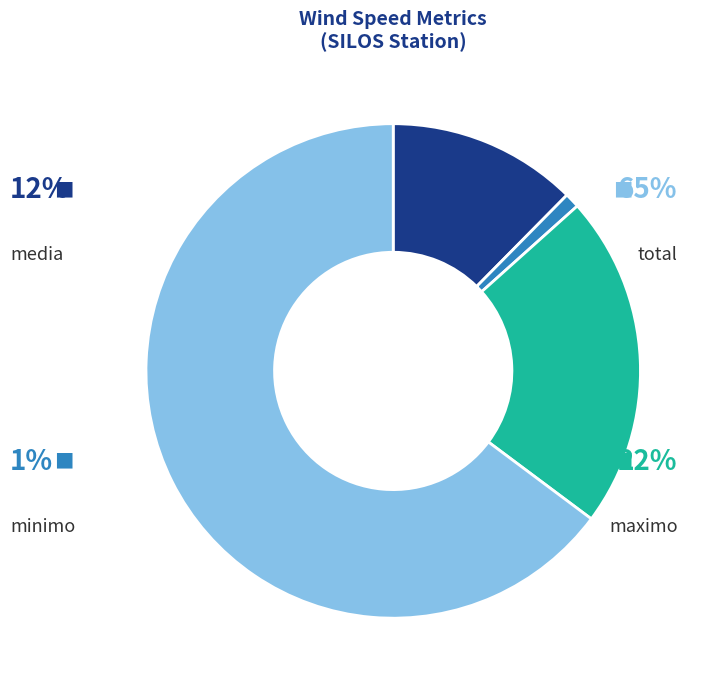

How many segments does this pie chart have?

4